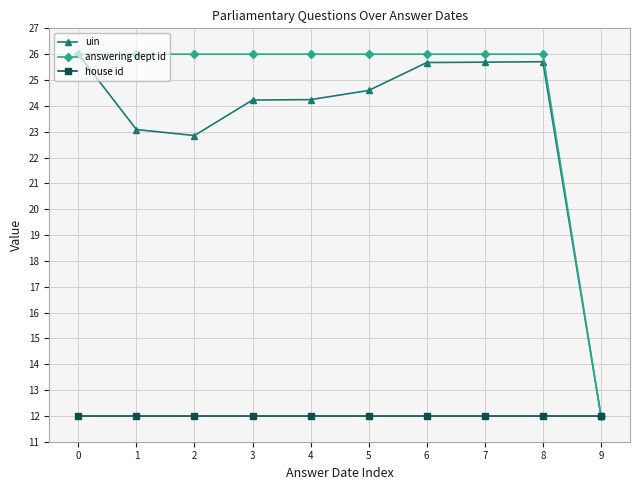

Is it true that uin equals 23.1 at 1?

True